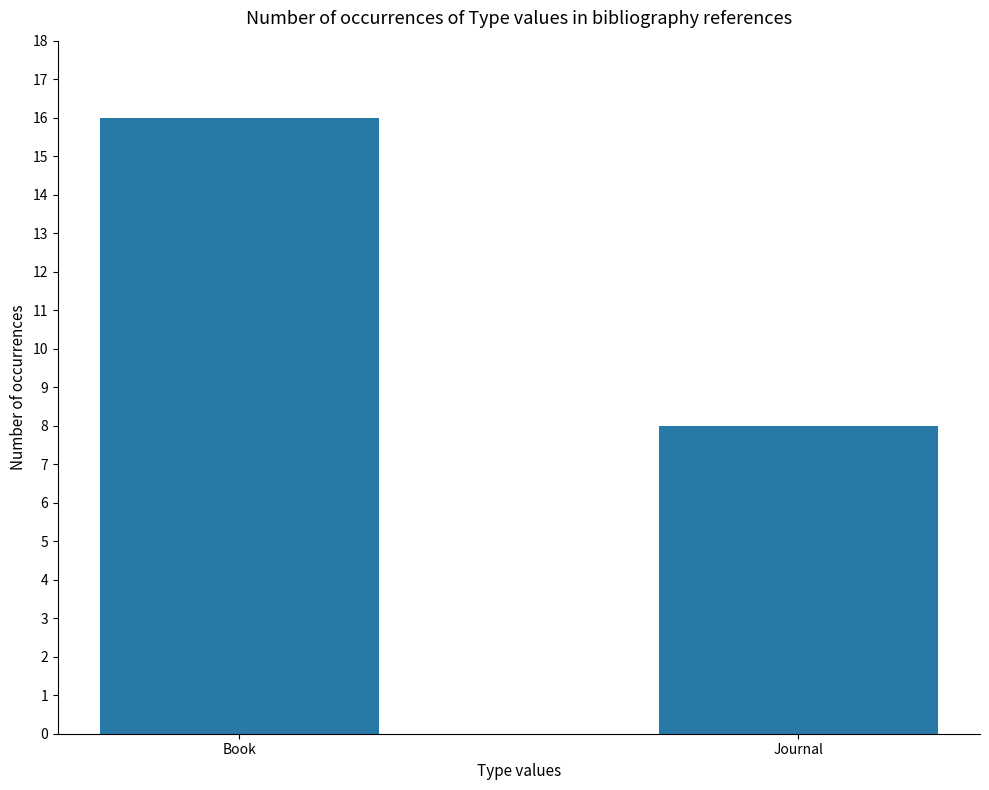

Which category has the highest value across all series?

Book